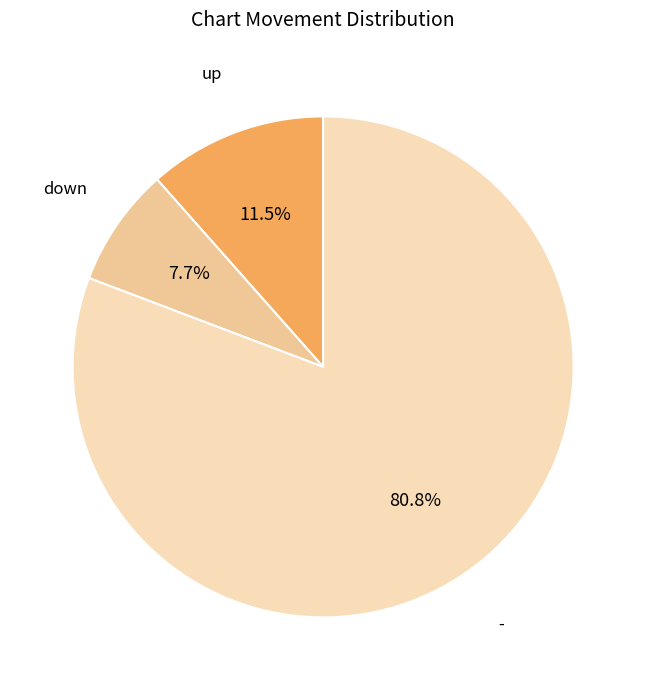

Rank the categories by value from lowest to highest.

down, up, -